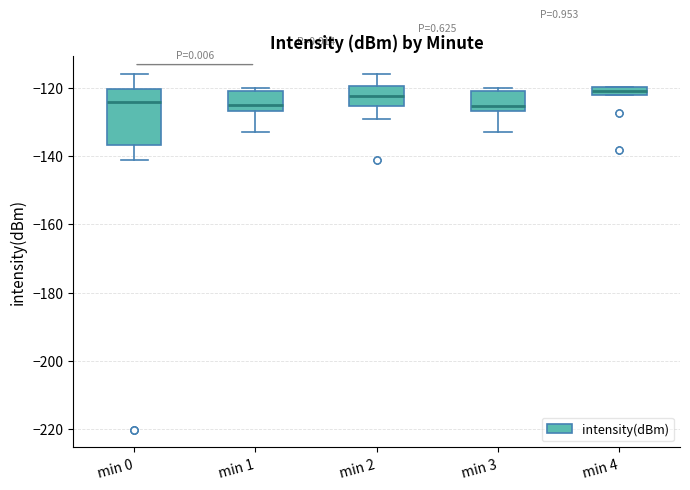

Where does the upper whisker of the box for min 0 end on the y-axis? The values are not printed on the chart, so give them approximately, as read against the axis.

-116